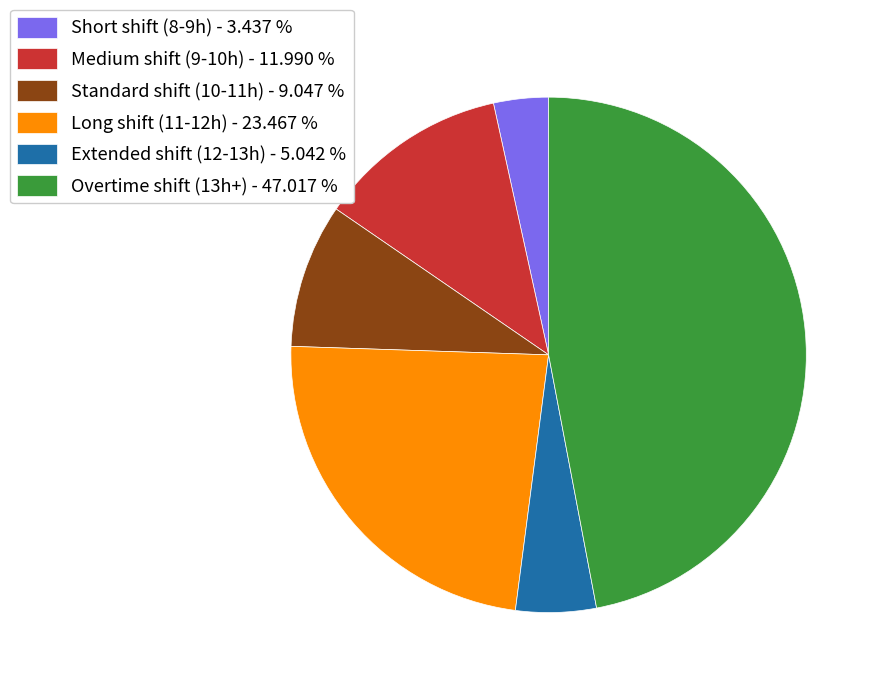

What is the ratio of the value at Extended shift (12-13h) - 5.042 % to the value at Medium shift (9-10h) - 11.990 %?

0.4